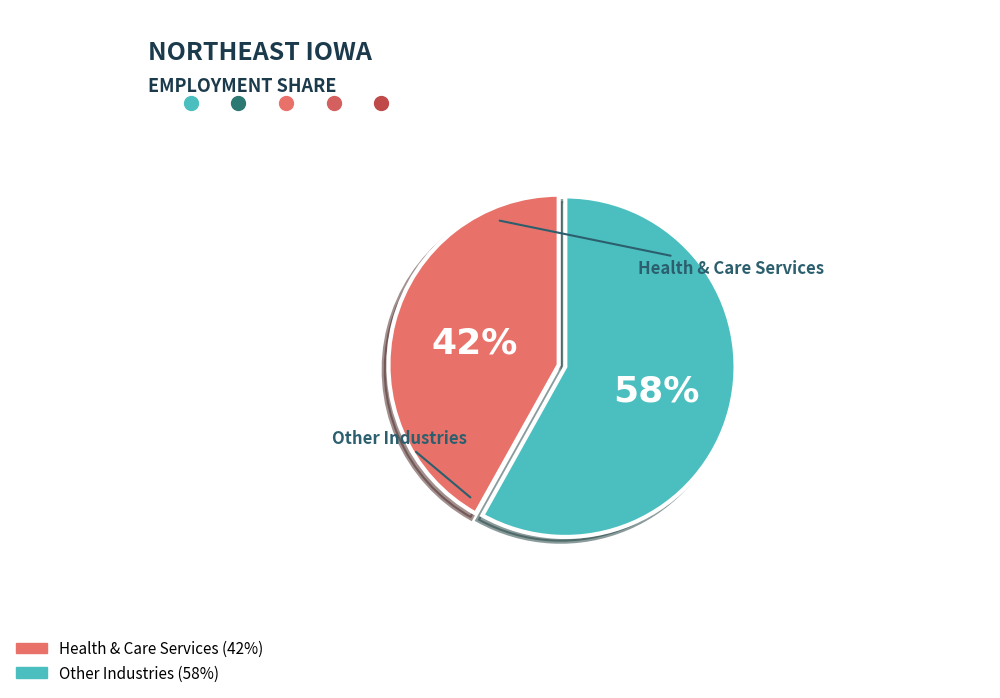

Is there any slice that represents more than half of the pie?

Yes